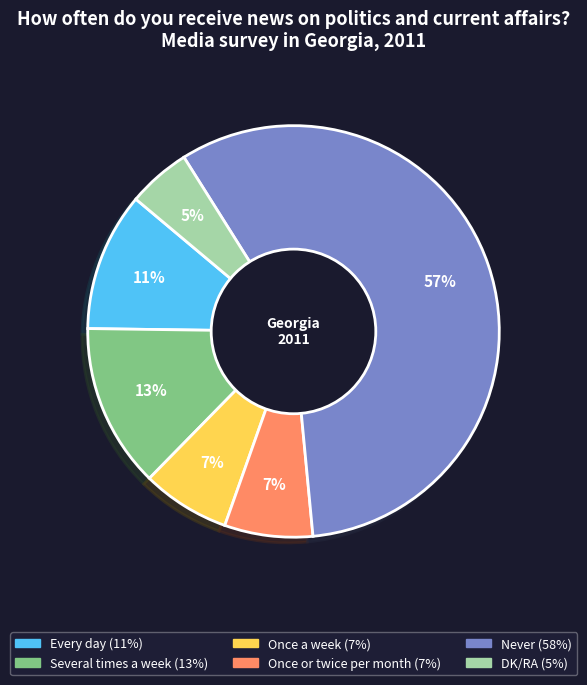

The Never slice represents 71% of the pie. True or false?

False